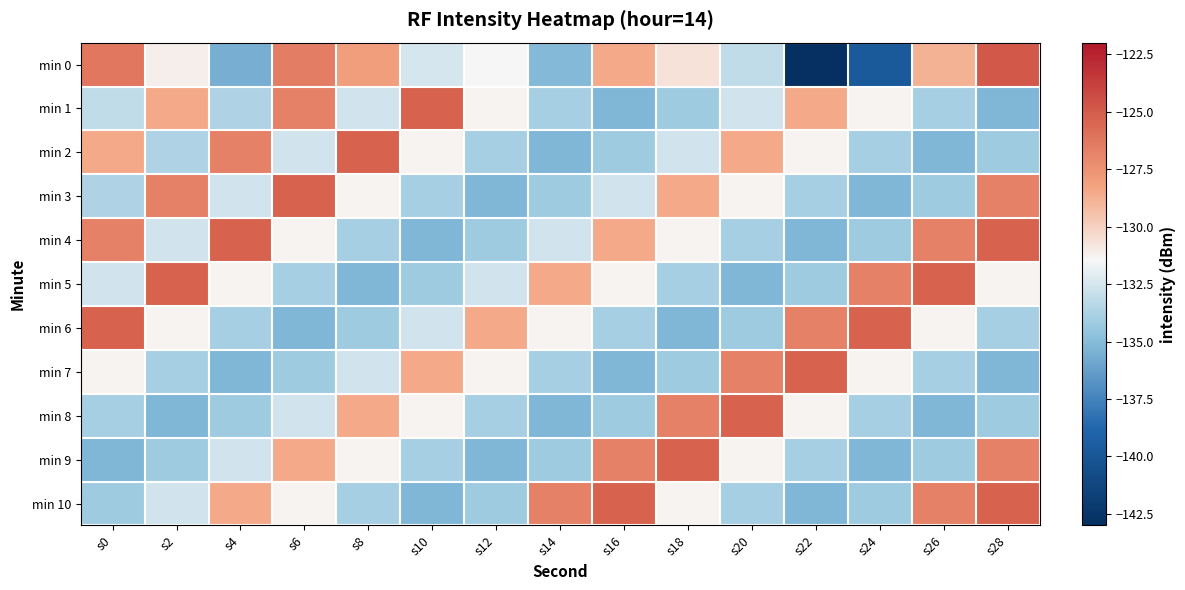

Rank the series at s2 from lowest to highest value.

min 8, min 9, min 7, min 2, min 4, min 10, min 6, min 0, min 1, min 3, min 5